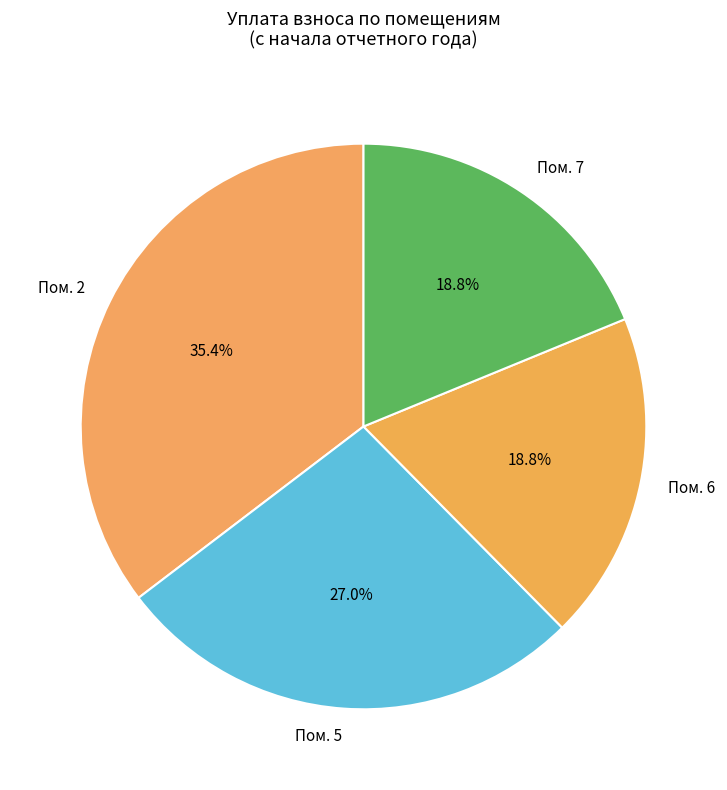

What is the ratio of the value at Пом. 2 to the value at Пом. 7?

1.9